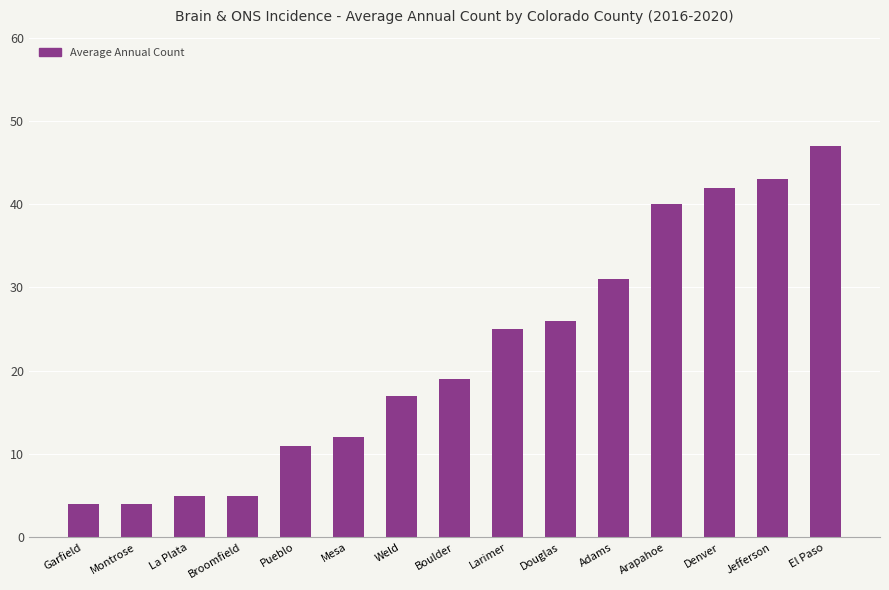

Does the chart contain any negative values?

No